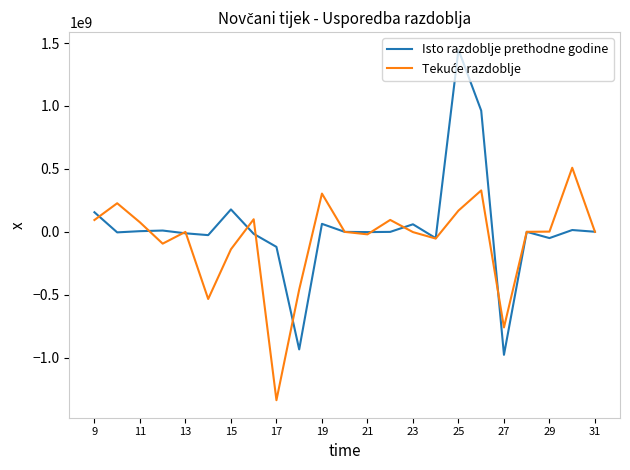

Does the chart have visible grid lines?

No